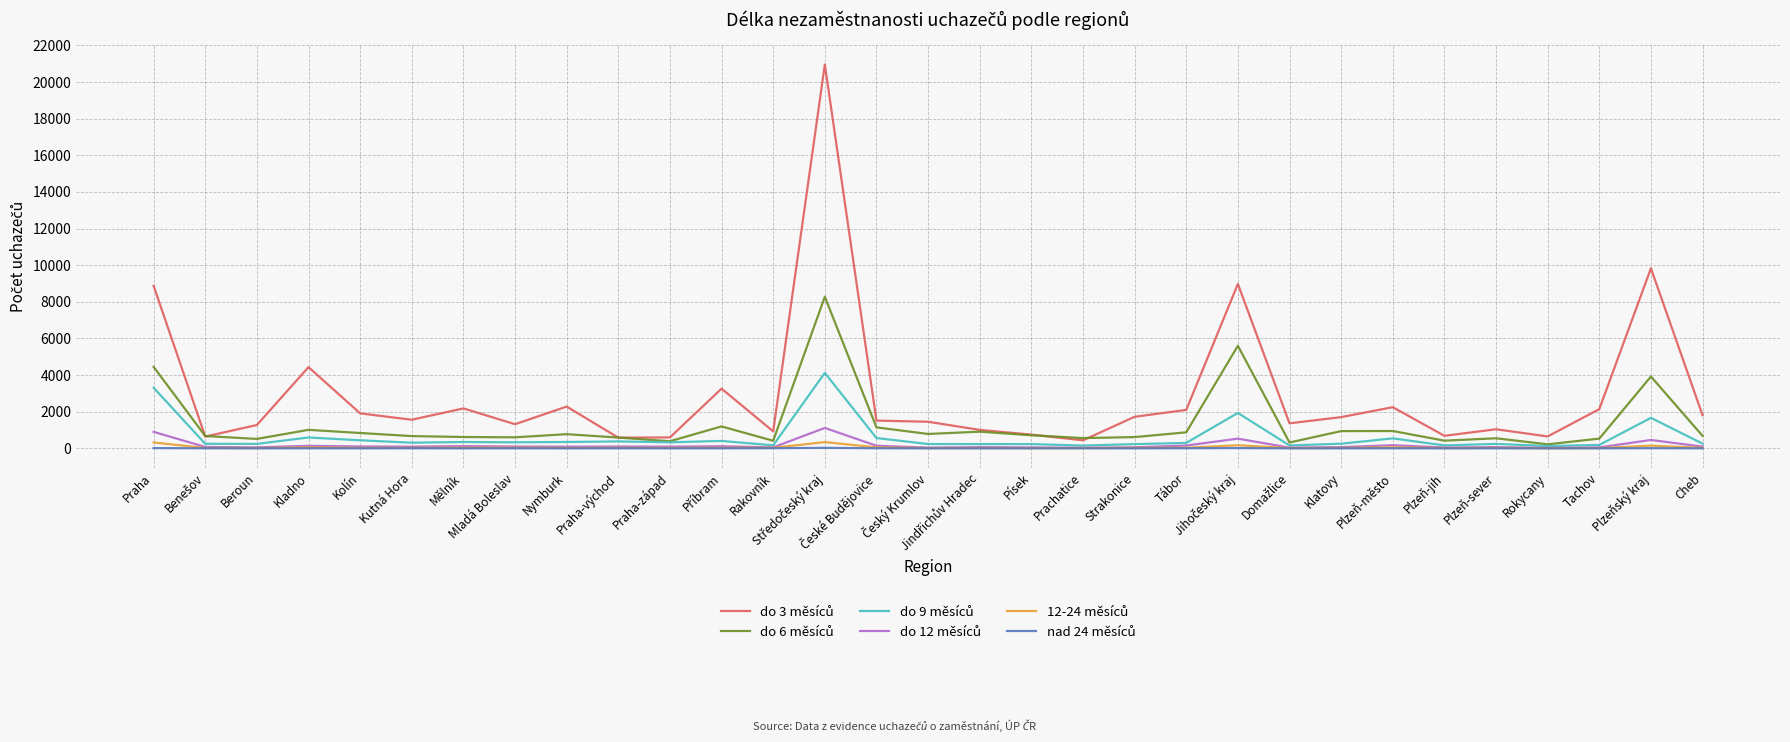

What is the maximum value shown in the chart?

20958